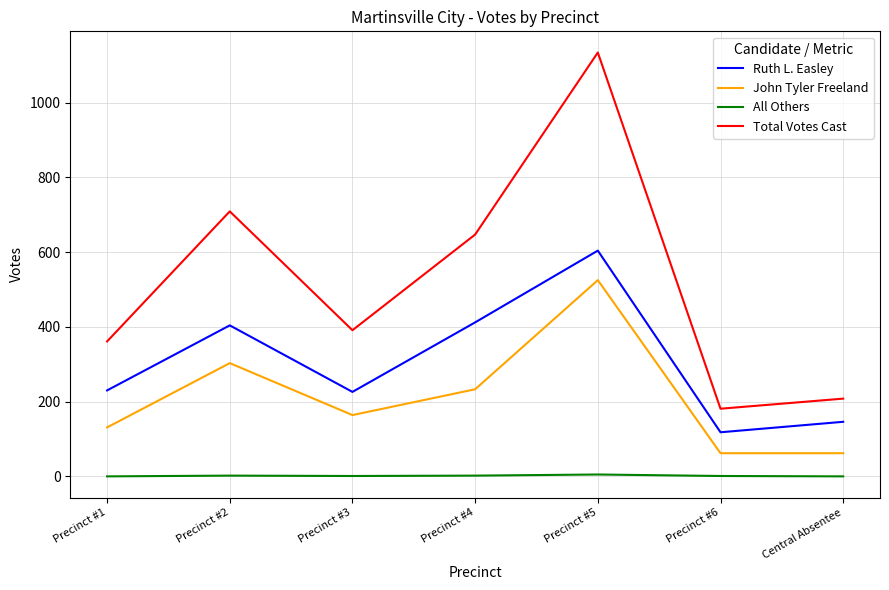

List the series in order of their overall mean, highest first.

Total Votes Cast, Ruth L. Easley, John Tyler Freeland, All Others